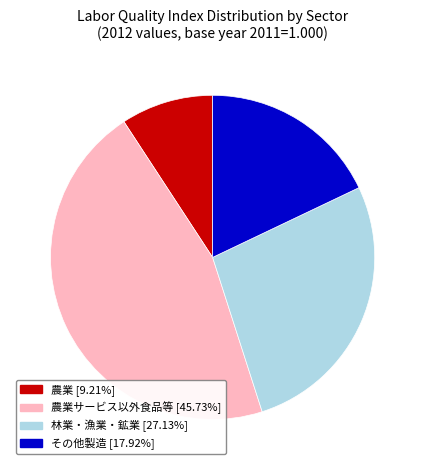

Is there any slice that represents more than half of the pie?

No